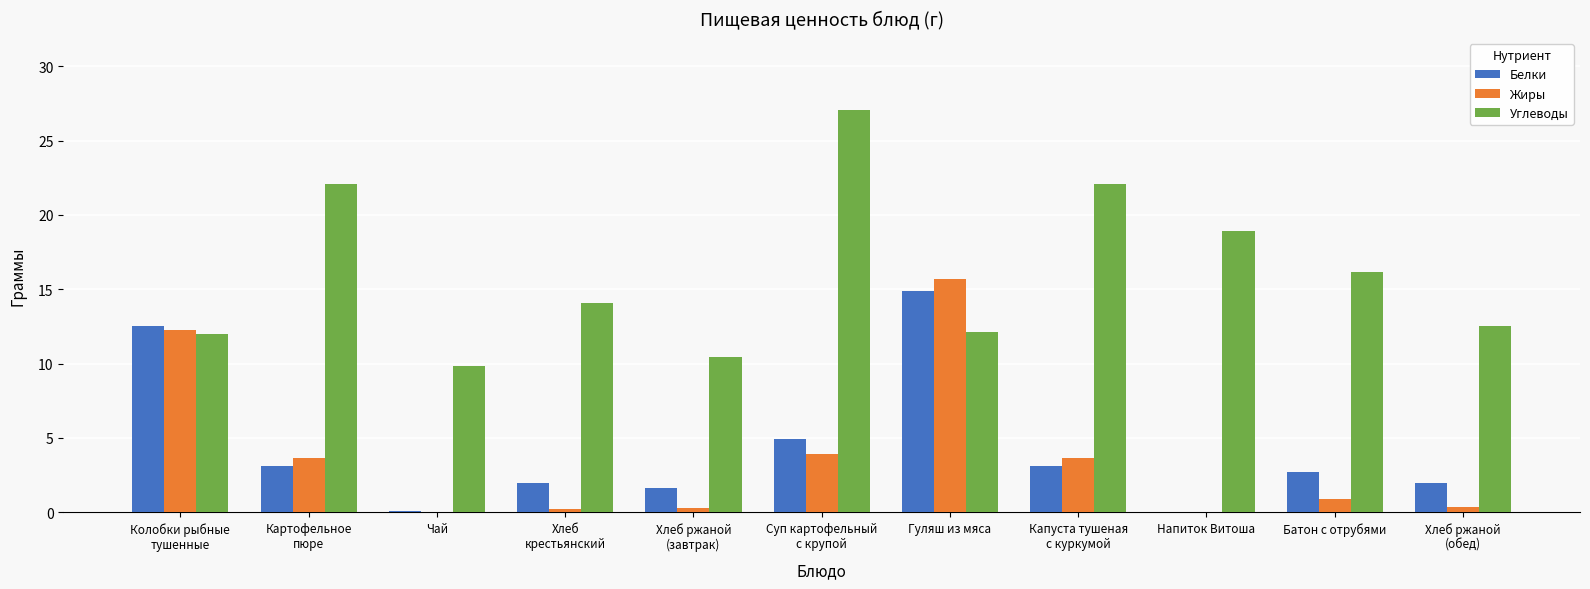

What value does the Белки series have at Гуляш из мяса?

14.9